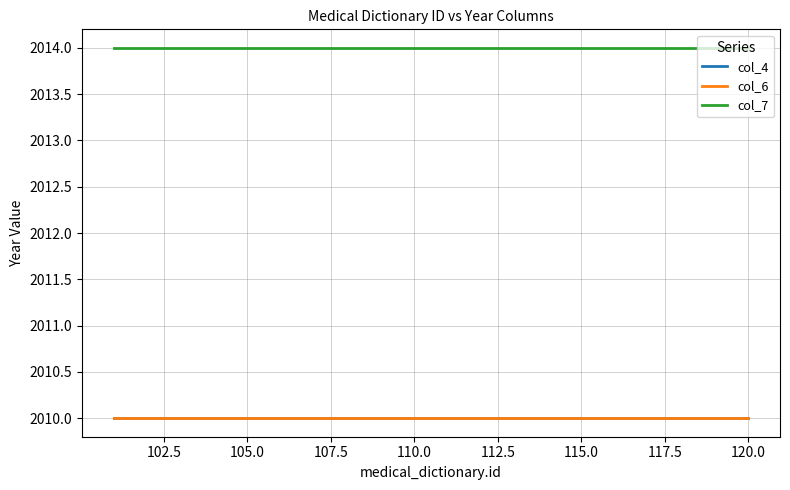

Does the chart have visible grid lines?

Yes